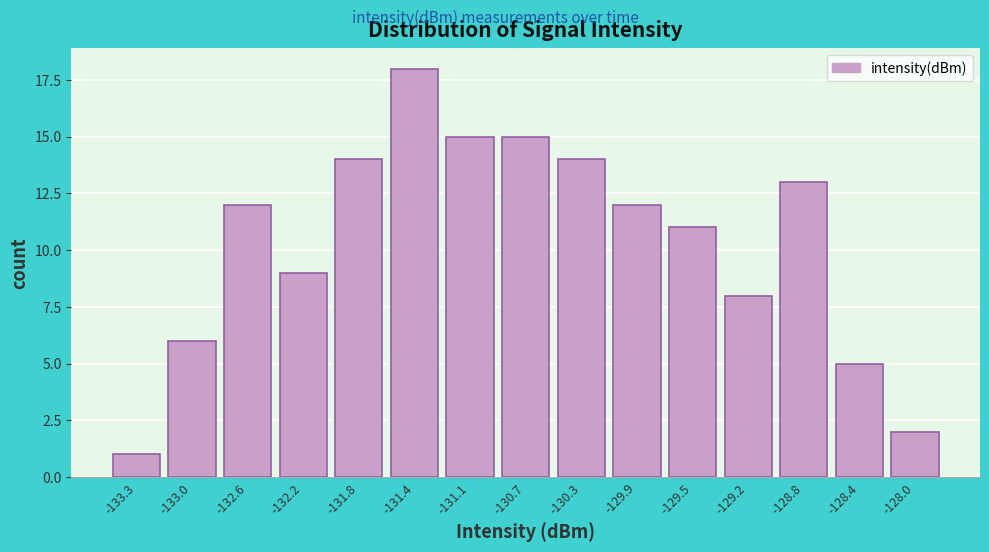

Reading left to right, list all the values displayed in this chart.

1	6	12	9	14	18	15	15	14	12	11	8	13	5	2